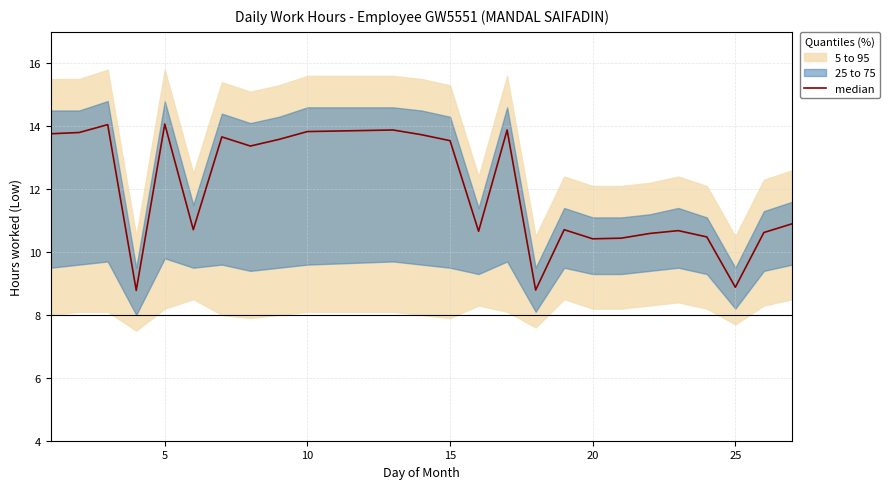

What is the minimum value shown in the chart?

8.8